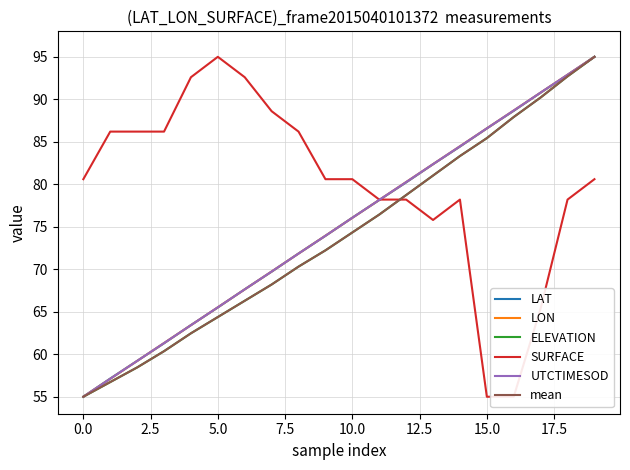

What is the total value across all series at 15.0?

434.2